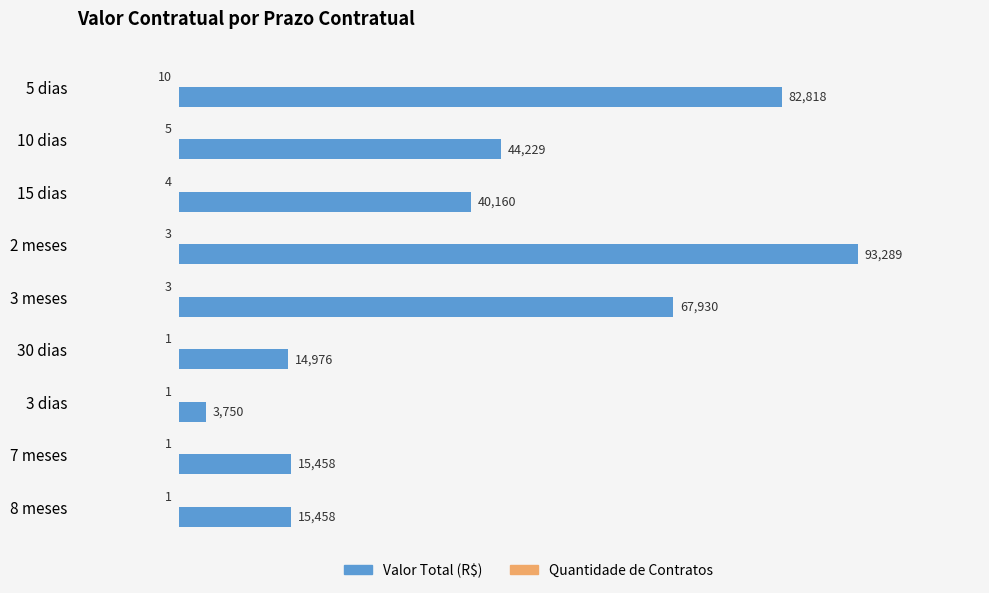

Count the number of categories in the chart.

9